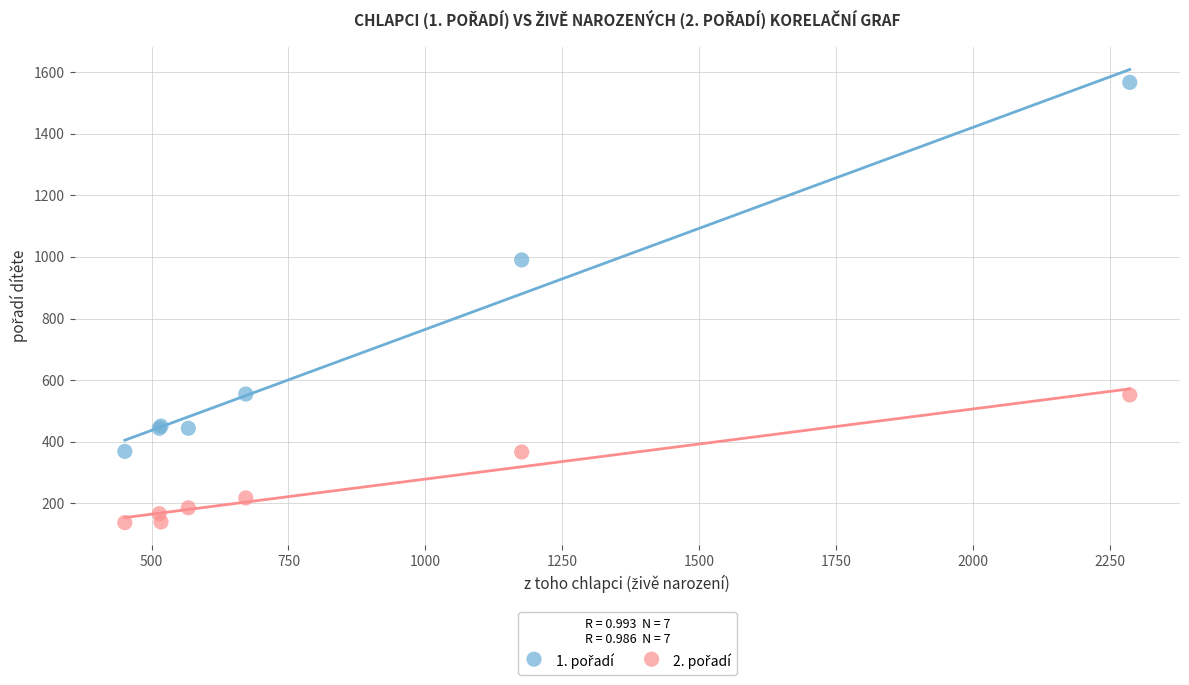

What is the X range (max minus min) for the scatter plot?

1836